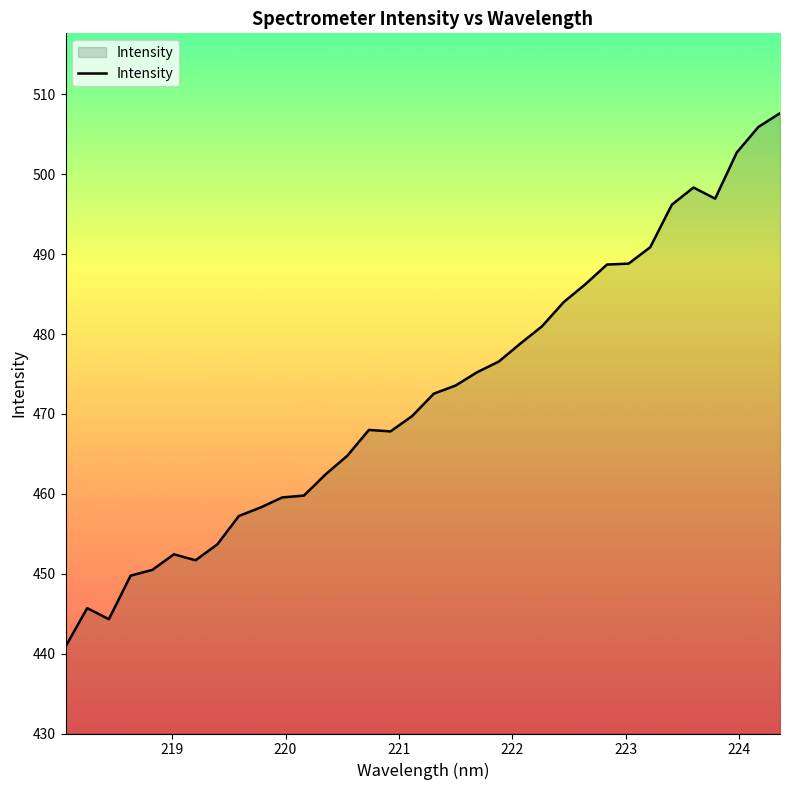

What is the minimum value shown in the chart?

440.9